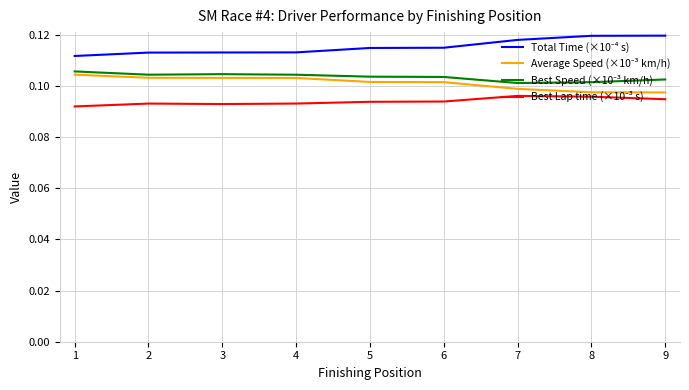

Does the chart display data point markers on the line(s)?

No